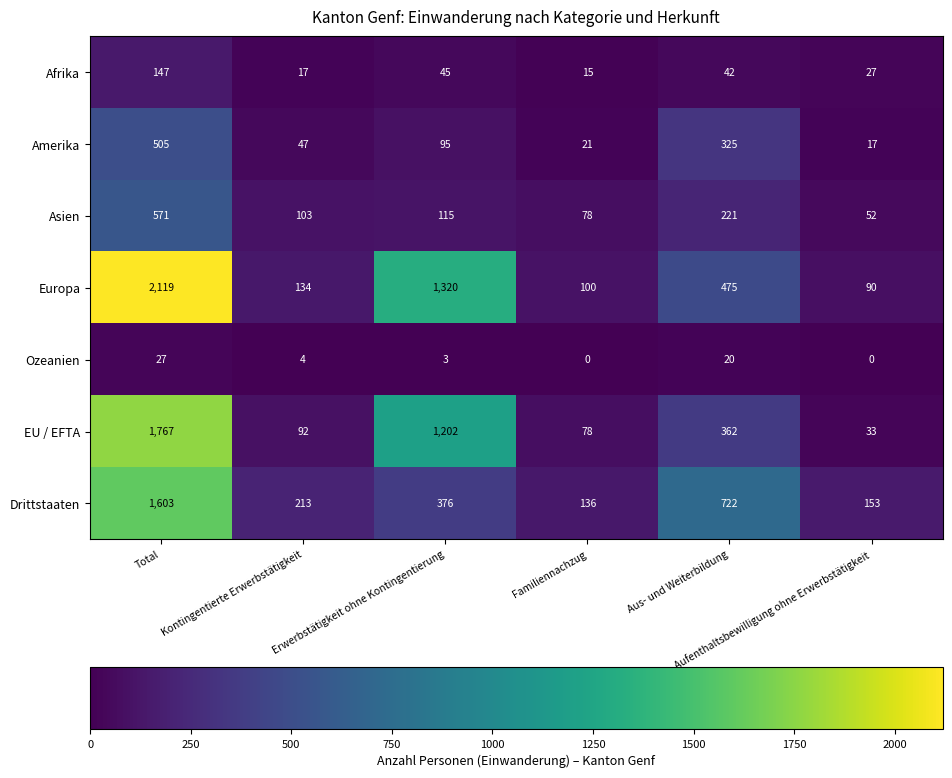

At how many categories does at least one series exceed 575?

3